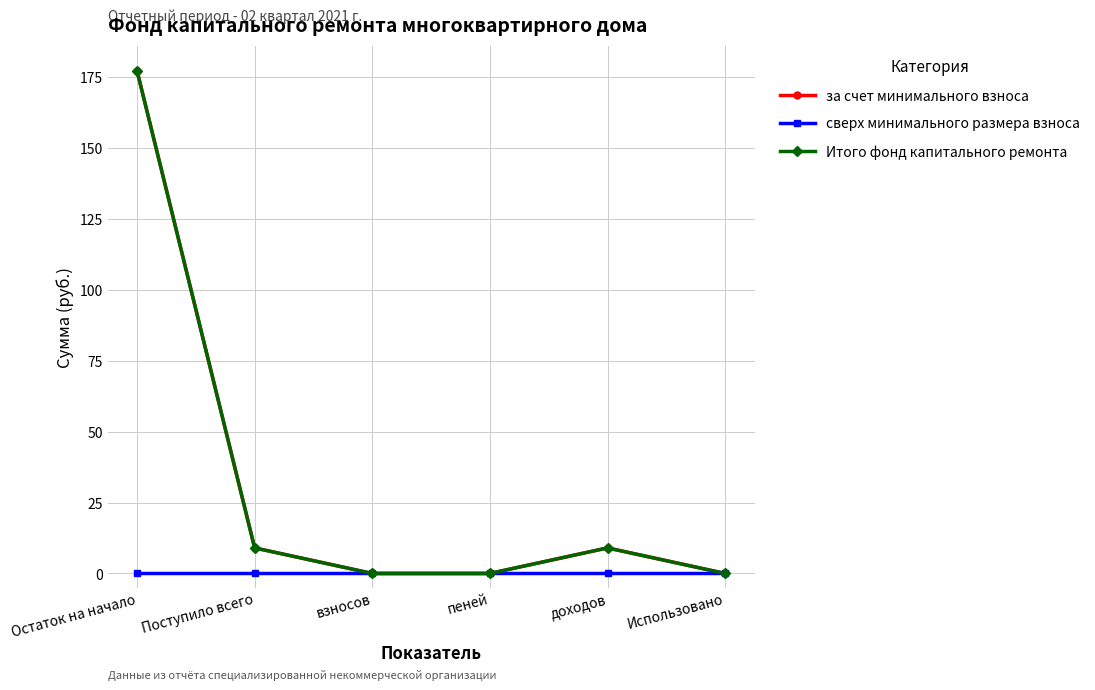

Which category has the highest value across all series?

Остаток на начало